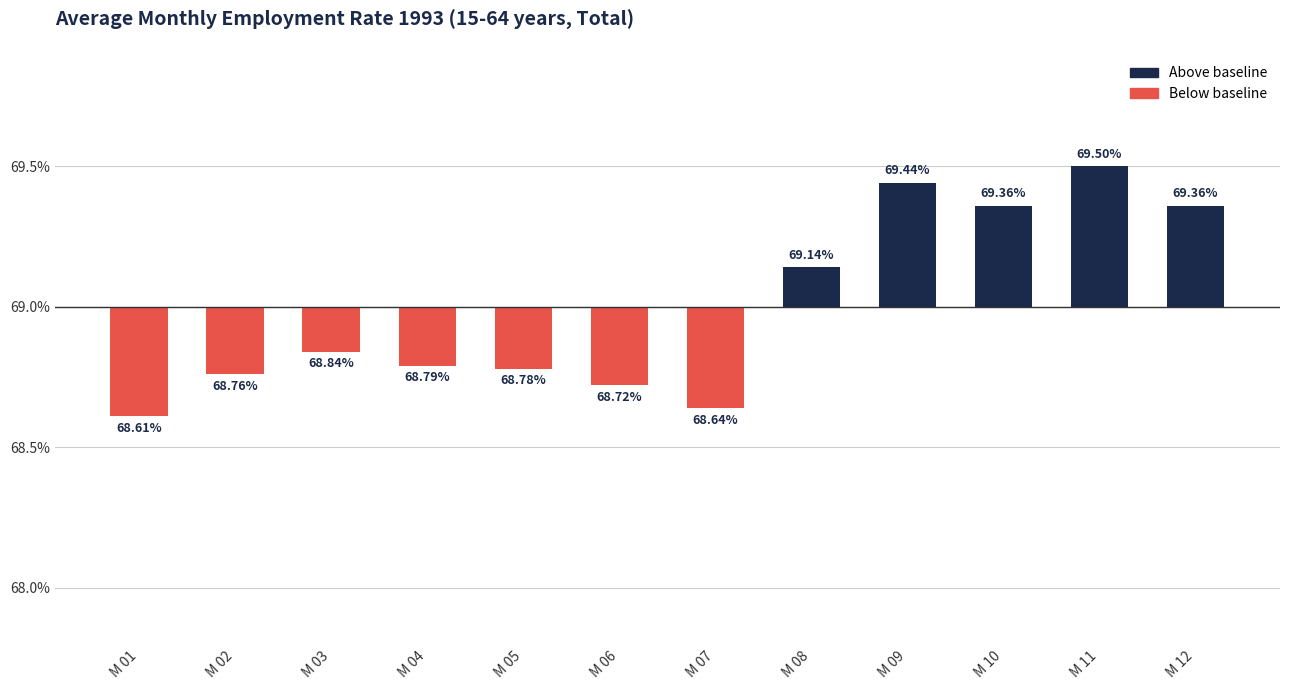

Where is the data nearest to the value 0?

M 08